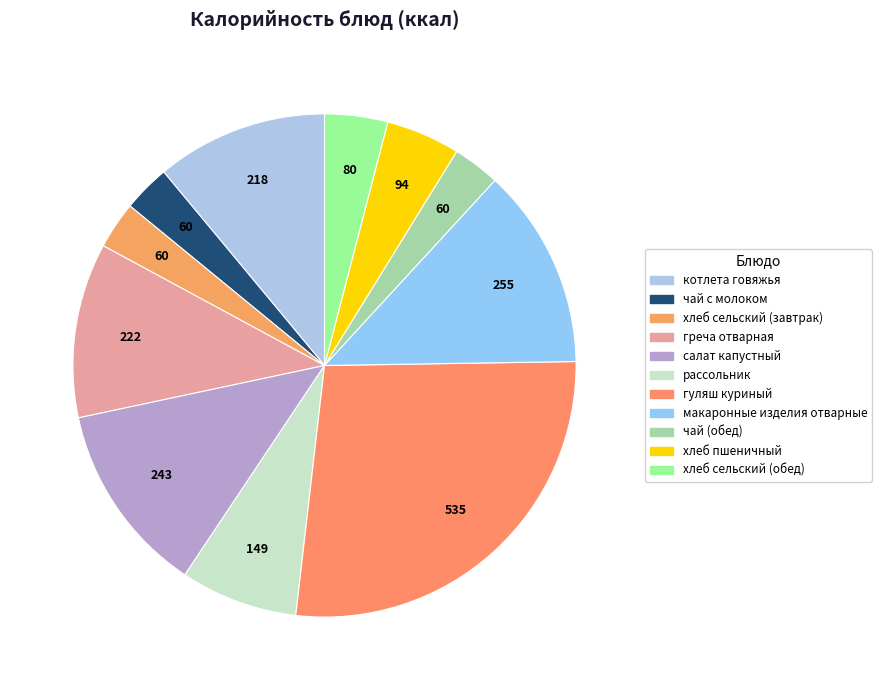

Which category has the smallest portion of the pie?

чай с молоком